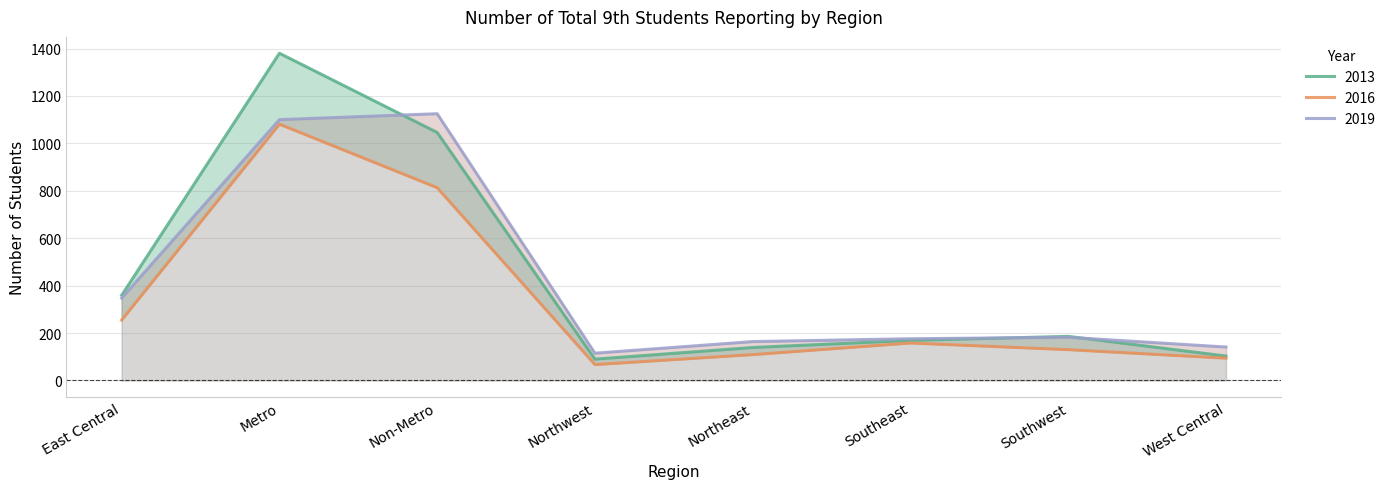

After their last crossing, which series has the higher values: 2019 or 2013?

2019